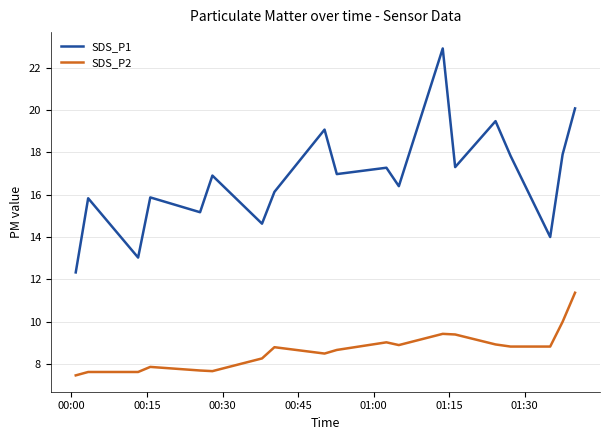

What are all the series names shown in the legend?

SDS_P1, SDS_P2